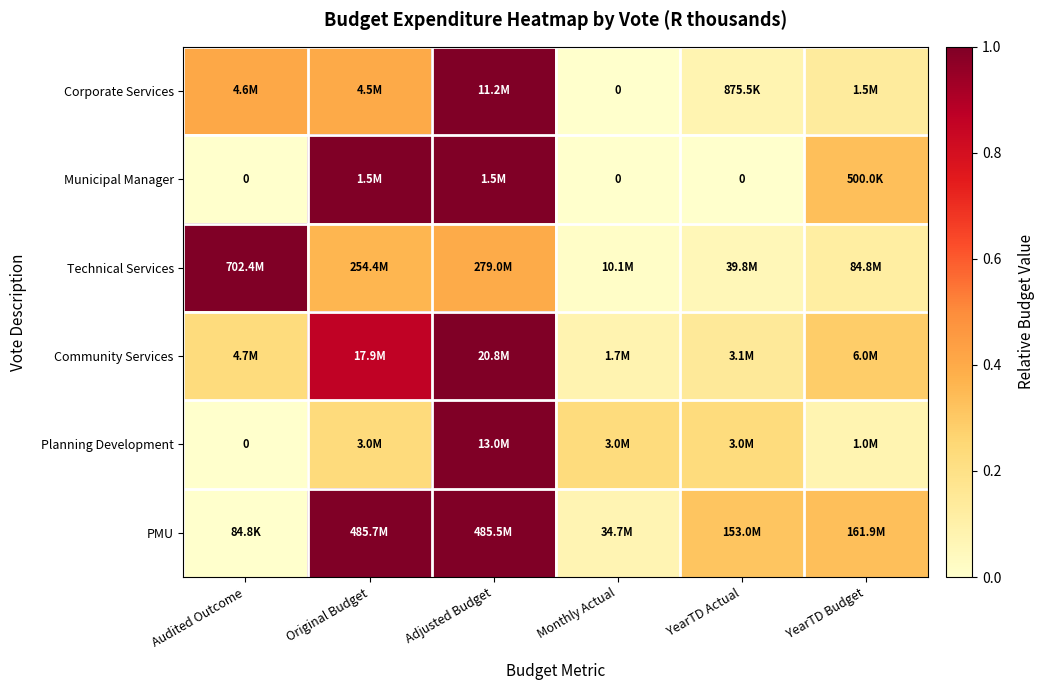

What value does the Technical Services series have at Adjusted Budget?

0.4